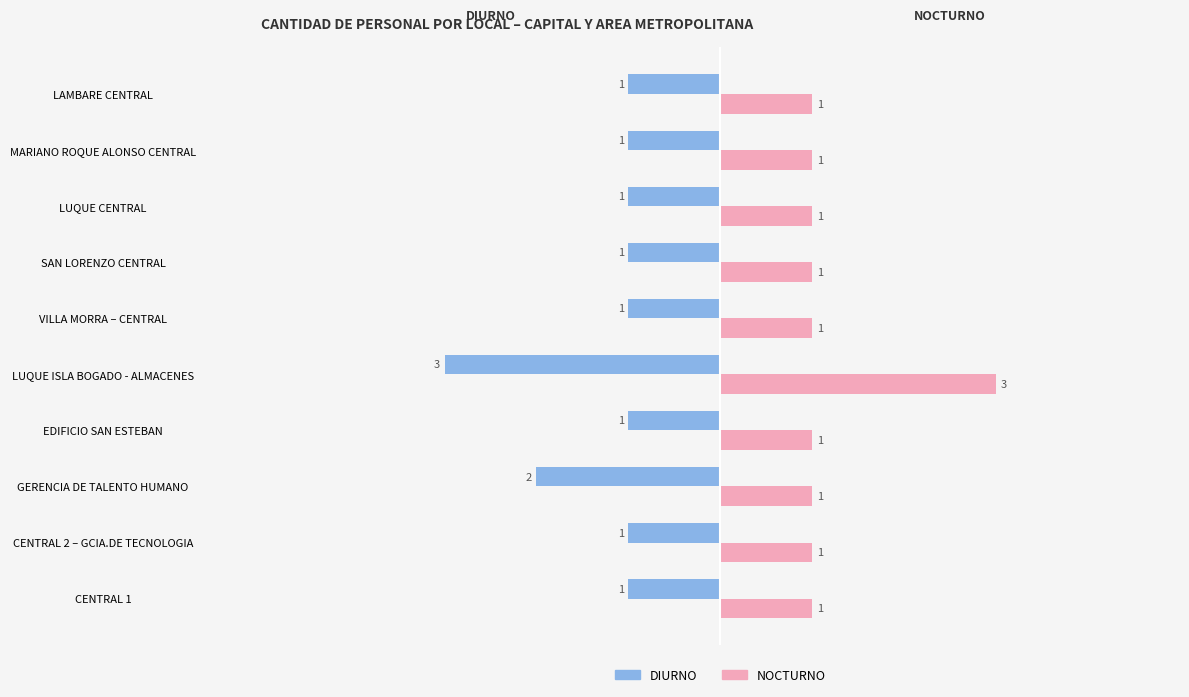

How many data points does each series have?

10